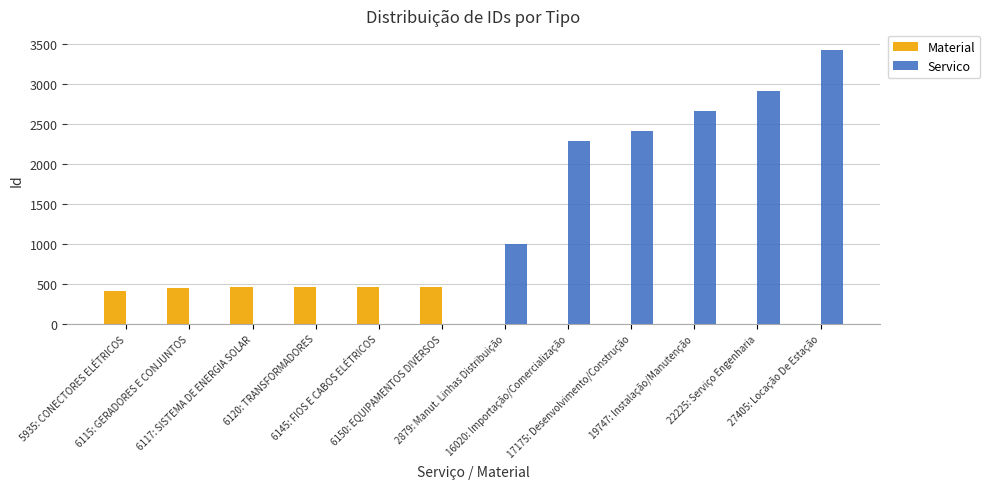

At which label is Material closest to 230?

5935: CONECTORES ELÉTRICOS